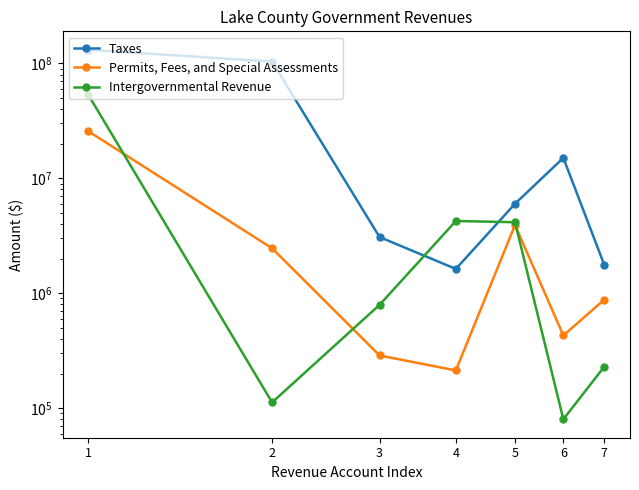

True or false: Intergovernmental Revenue and Taxes cross at least once.

True